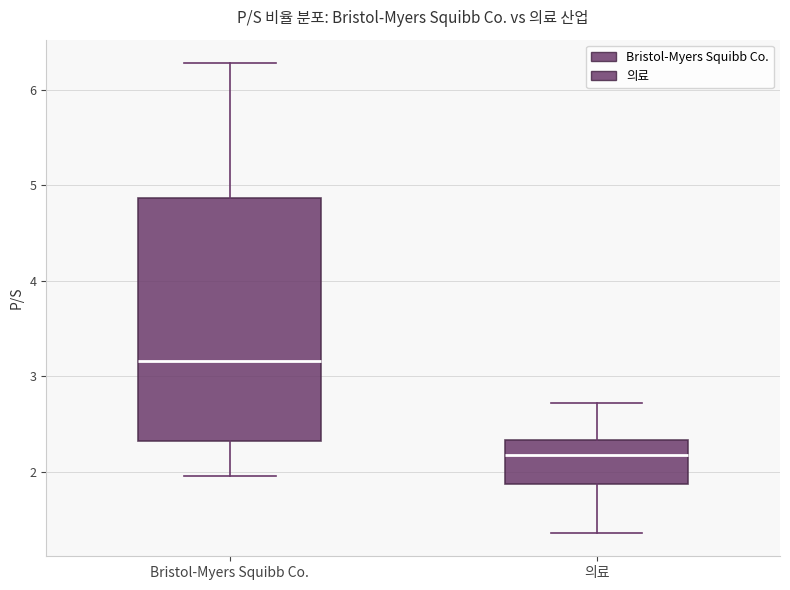

Reading left to right, read every box against the y-axis: the position of its median line, the range the box covers, and the ends of its whiskers. The values are not printed on the chart, so give them approximately, as read against the axis.

Bristol-Myers Squibb Co.: median 3.2, box 2.3 to 4.9, whiskers 2.0 to 6.3
의료: median 2.2, box 1.9 to 2.3, whiskers 1.4 to 2.7